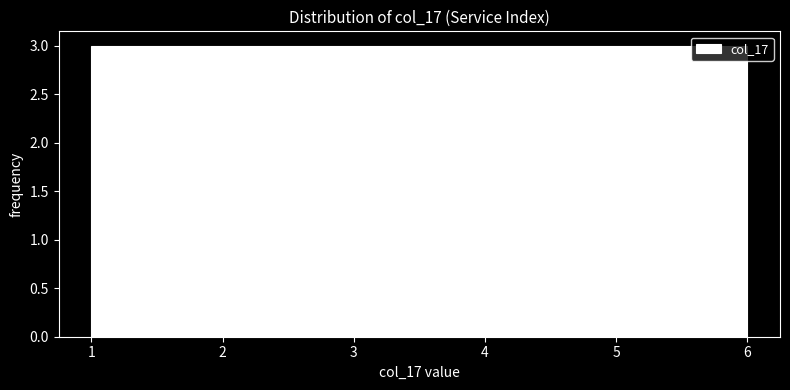

Reading left to right, transcribe this chart: for each bar, give the range it covers on the x-axis and its height. Neither the bar edges nor the heights are printed on the chart, so give them approximately, as read against the axes.

1.0 to 1.8: 3
1.8 to 2.7: 3
2.7 to 3.5: 3
3.5 to 4.3: 3
4.3 to 5.2: 3
5.2 to 6.0: 3